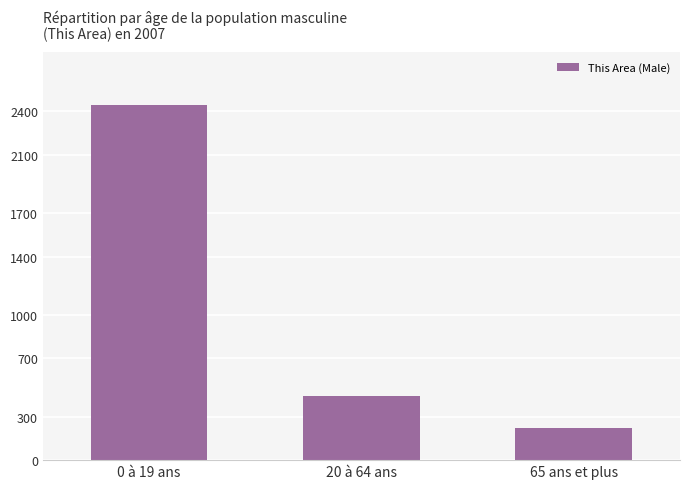

Rank the categories by value from lowest to highest.

65 ans et plus, 20 à 64 ans, 0 à 19 ans